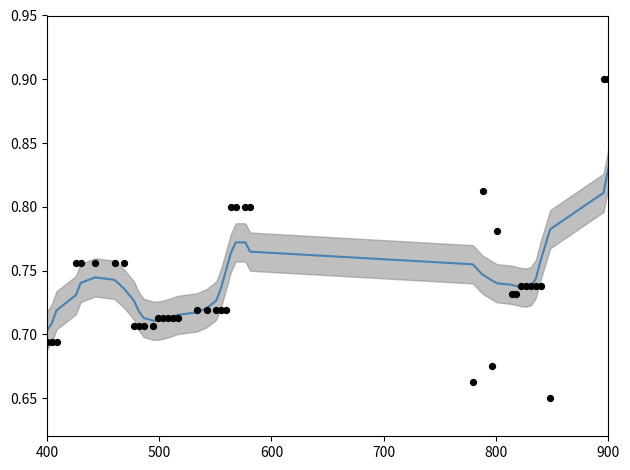

Which series reaches the maximum Y coordinate?

Fly Number (observed)